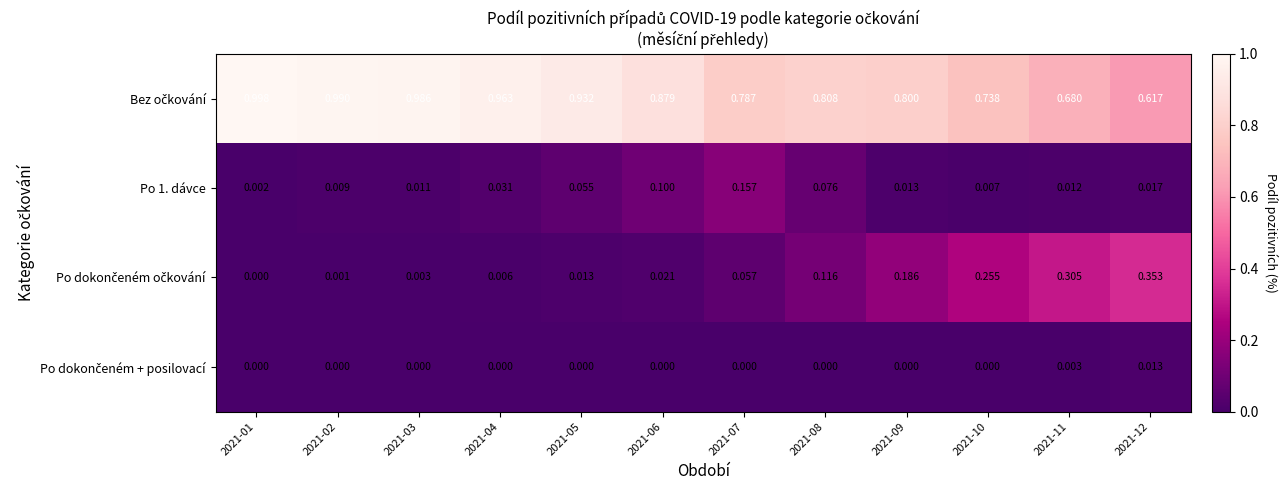

How many series are shown in this chart?

4